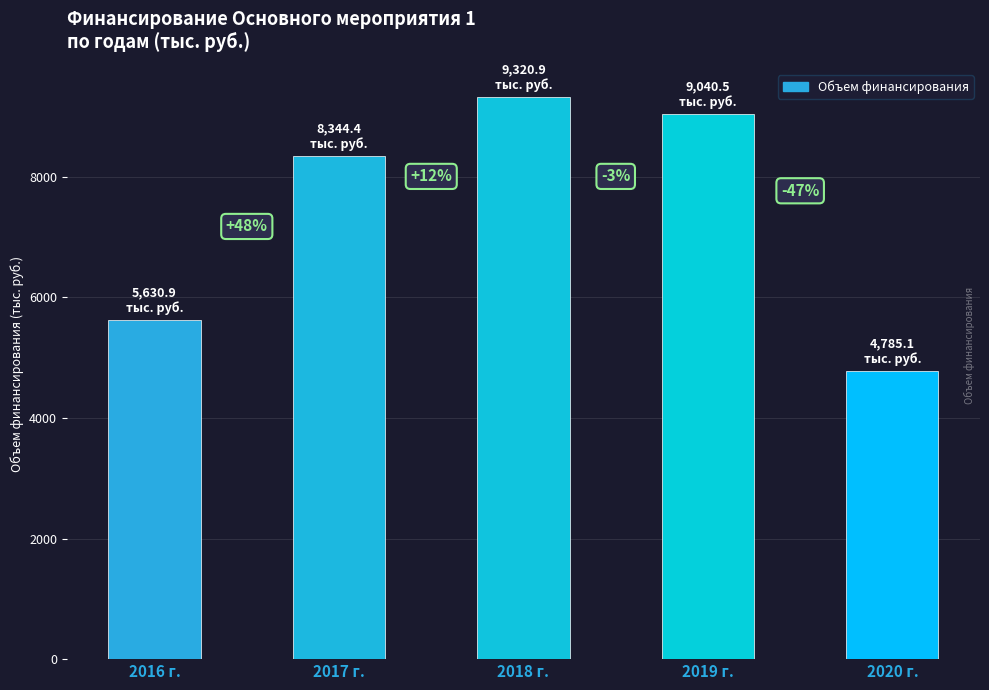

What is the label of the 4th bar from the right?

2017 г.